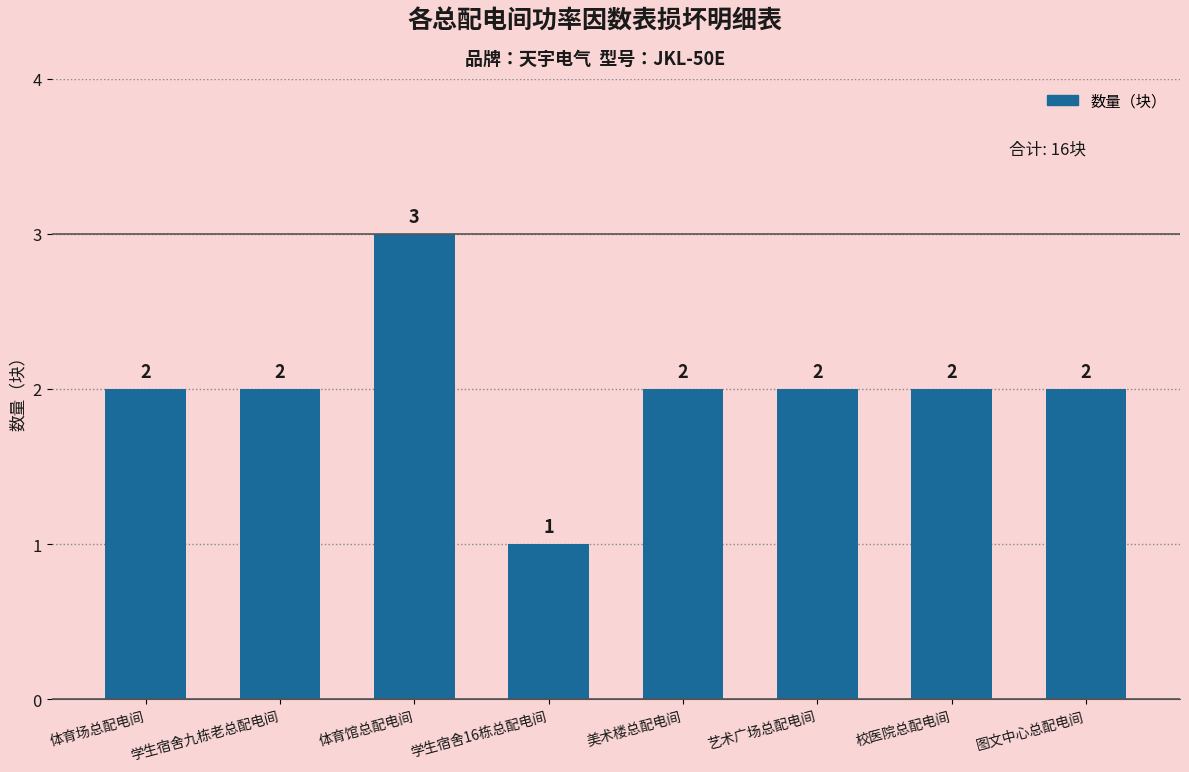

Reading left to right, extract all data points from this chart.

体育场总配电间=2	学生宿舍九栋老总配电间=2	体育馆总配电间=3	学生宿舍16栋总配电间=1	美术楼总配电间=2	艺术广场总配电间=2	校医院总配电间=2	图文中心总配电间=2